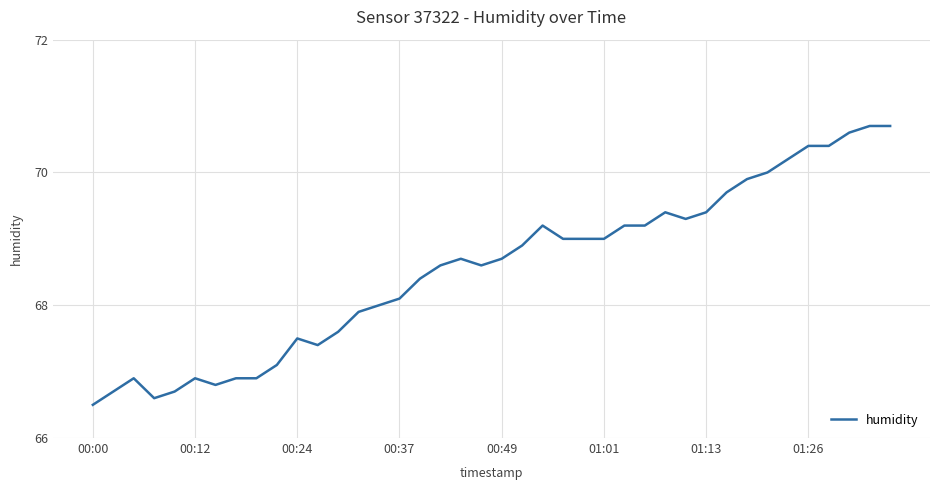

Reading right to left, extract all data points from this chart.

70.7	70.7	70.6	70.4	70.4	70.2	70.0	69.9	69.7	69.4	69.3	69.4	69.2	69.2	69.0	69.0	69.0	69.2	68.9	68.7	68.6	68.7	68.6	68.4	68.1	68.0	67.9	67.6	67.4	67.5	67.1	66.9	66.9	66.8	66.9	66.7	66.6	66.9	66.7	66.5